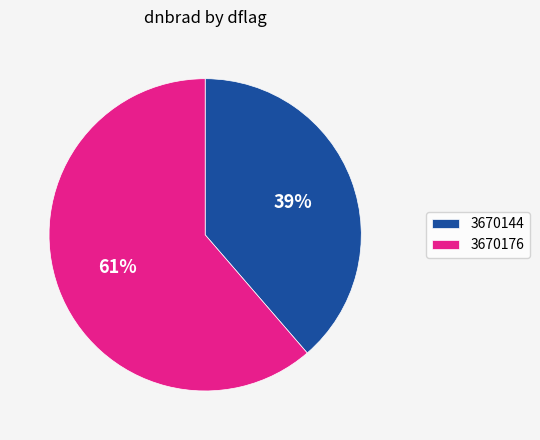

How many slices are in this pie chart?

2